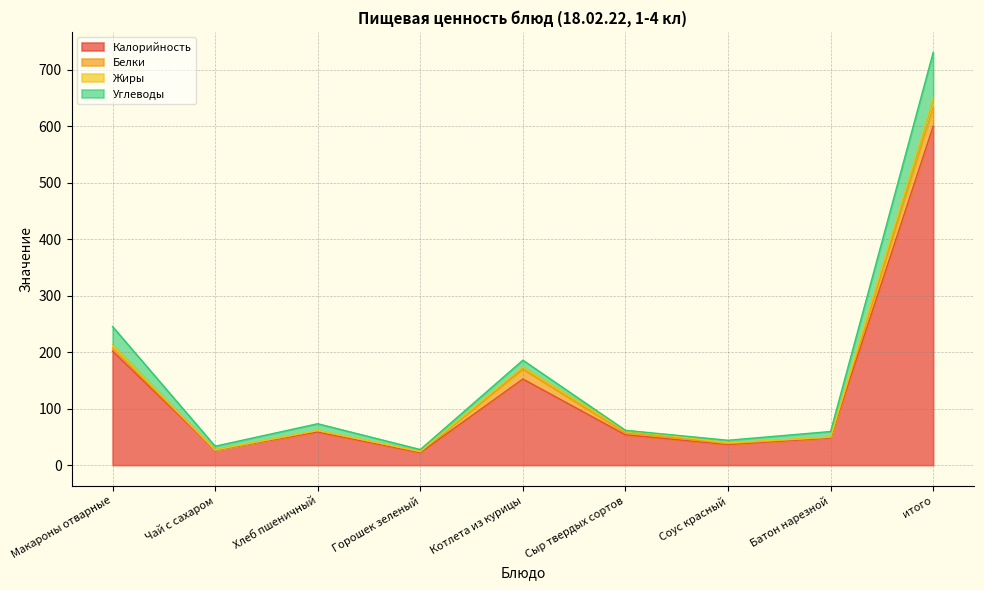

Which label corresponds to the smallest value in the chart?

Горошек зеленый